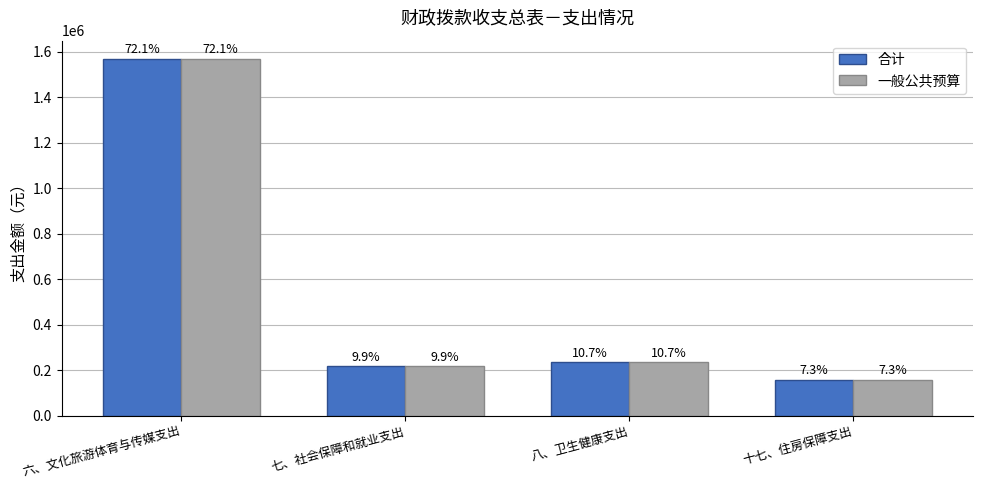

Which has a higher value, 八、卫生健康支出 or 六、文化旅游体育与传媒支出?

六、文化旅游体育与传媒支出